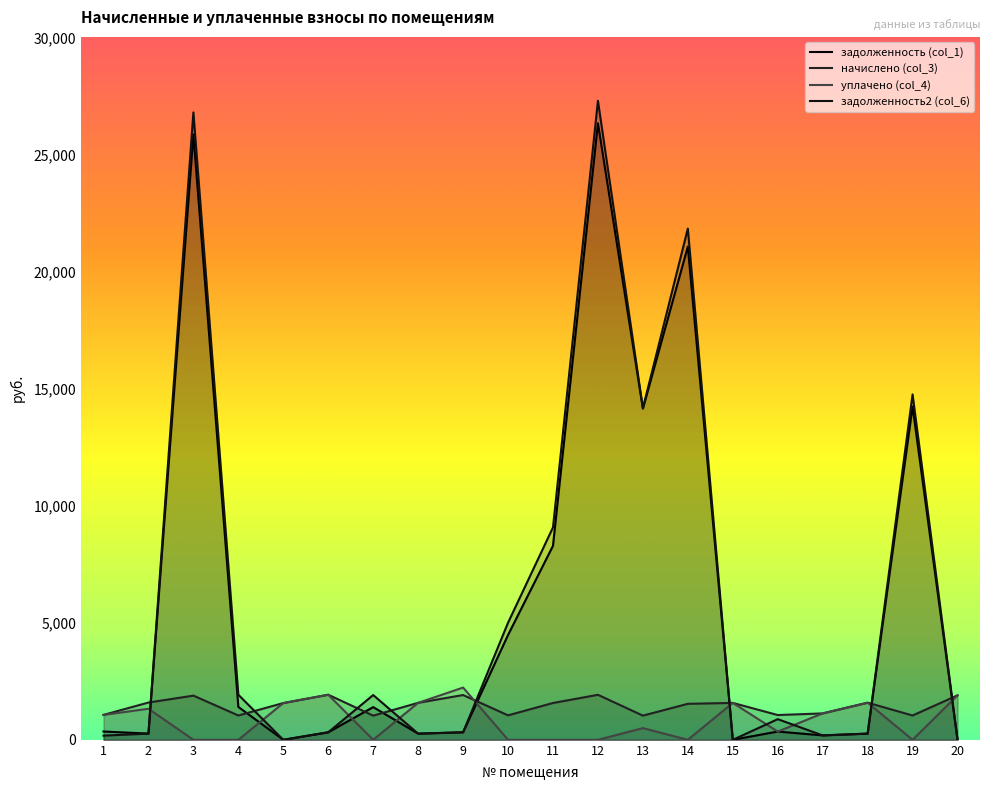

Does the chart have visible grid lines?

No